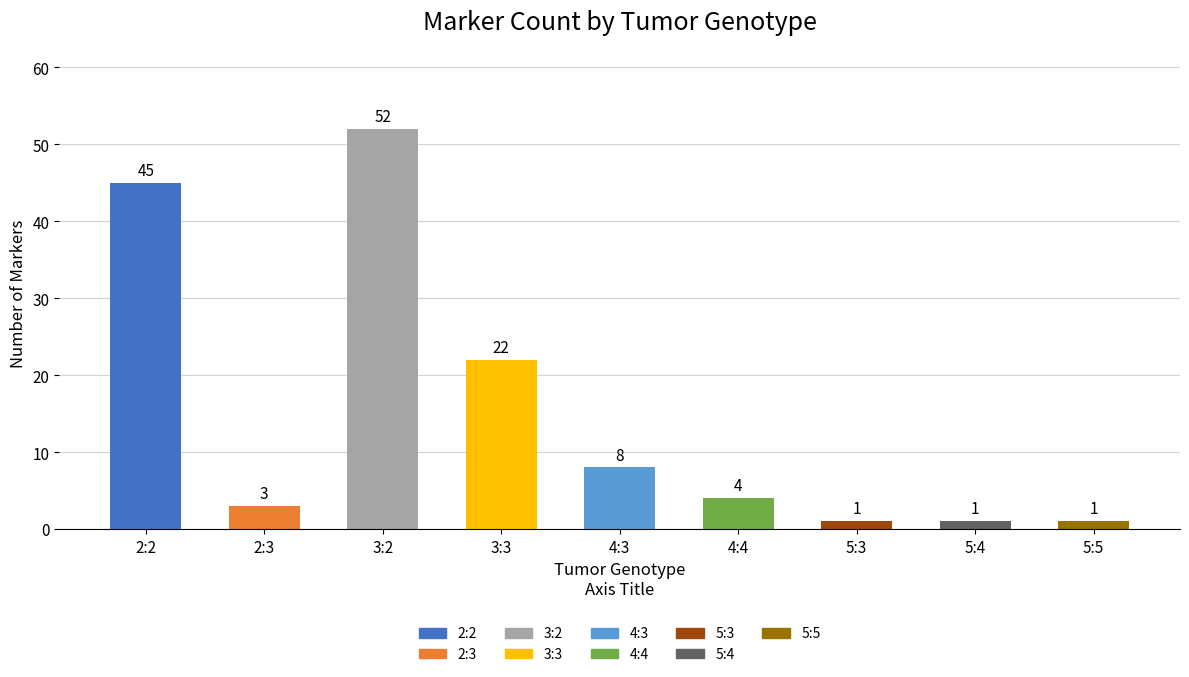

What is the approximate value at 2:3?

3